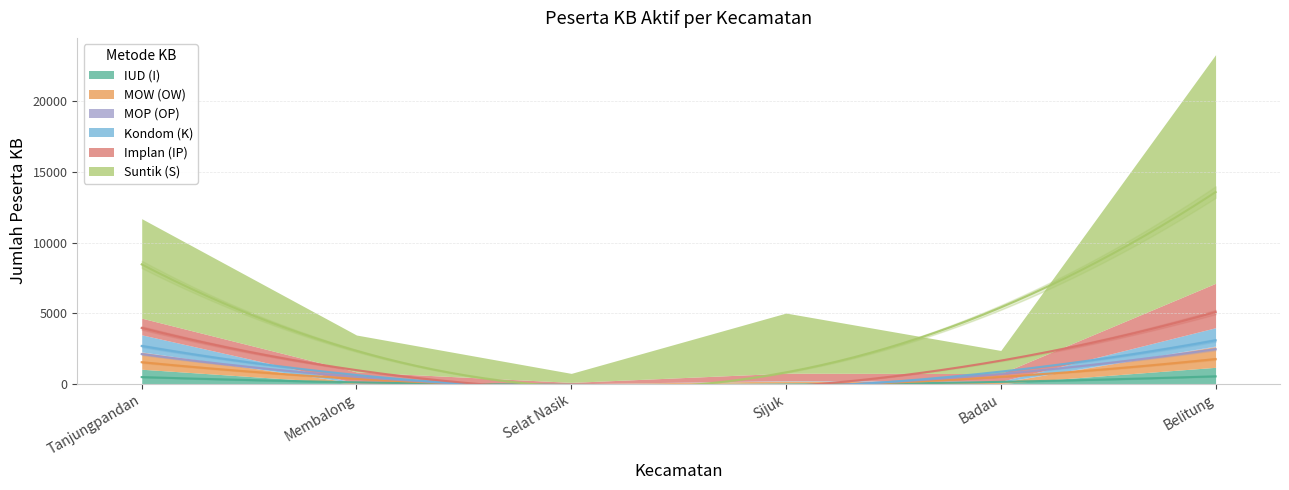

True or false: IUD (I) and MOP (OP) cross at least once.

False